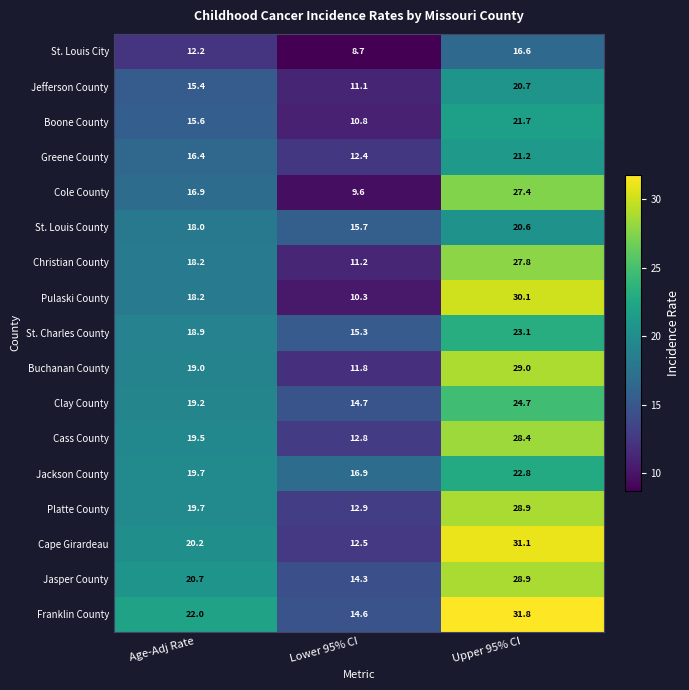

Which series has the largest total across all categories?

Franklin County